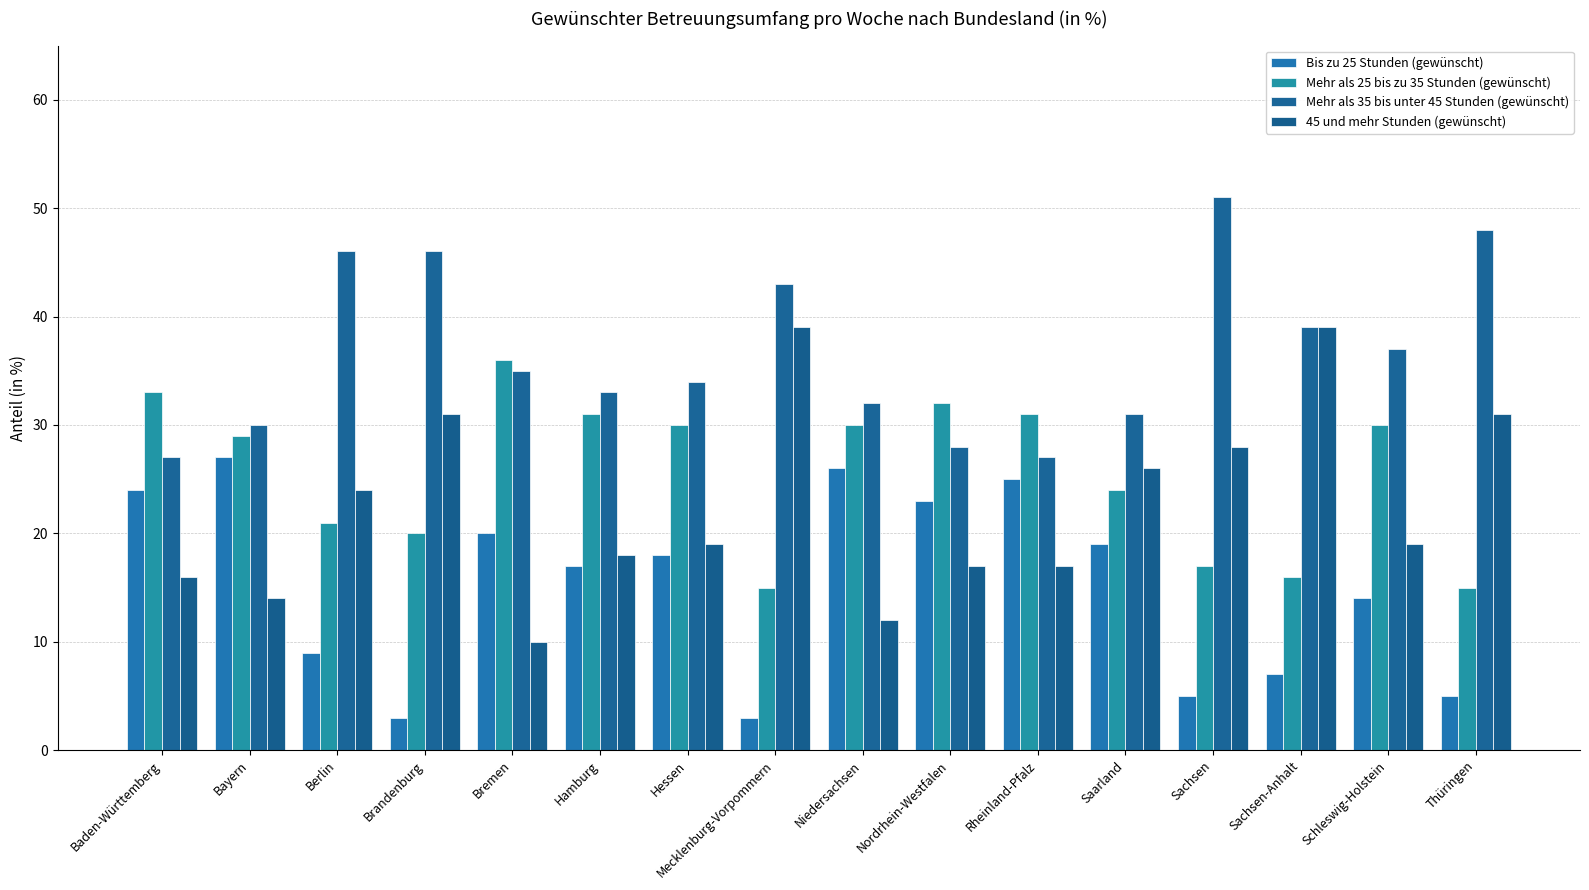

How many bars are there in total?

64